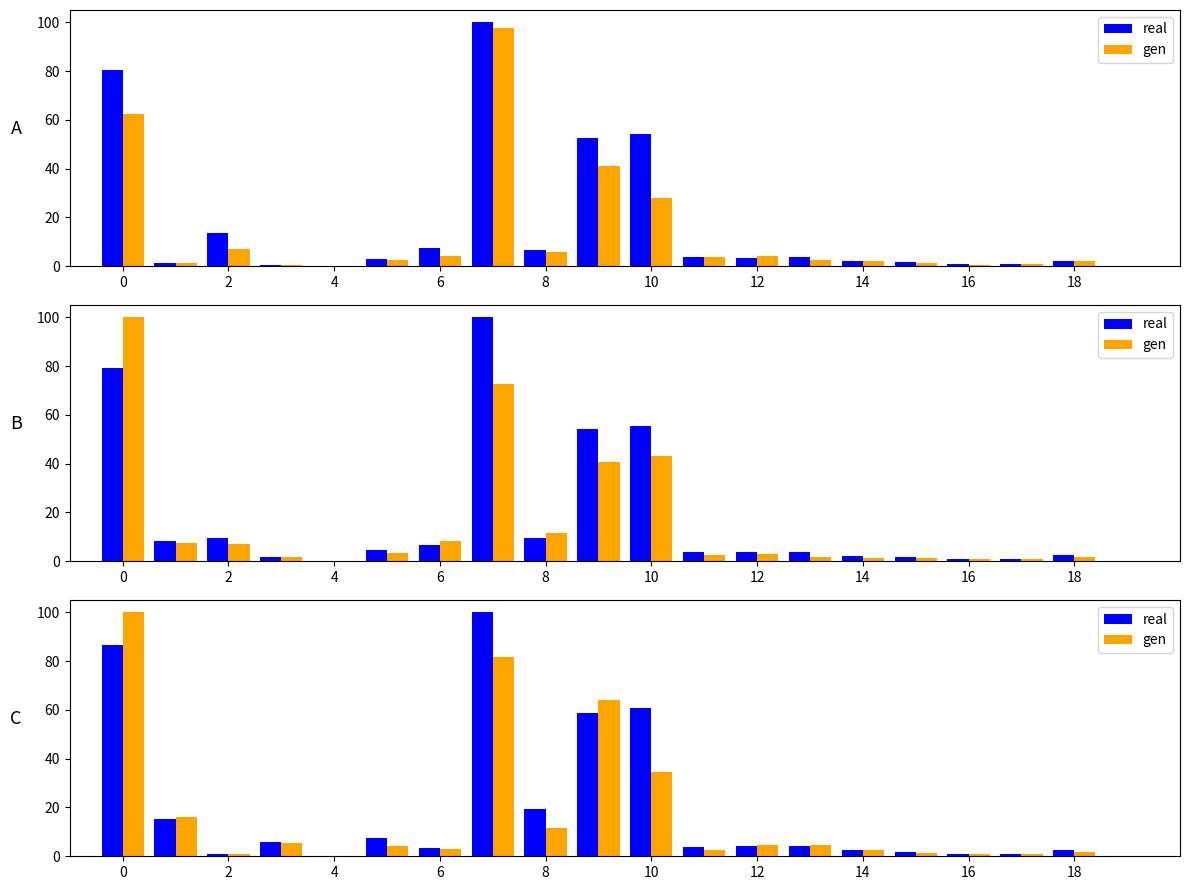

How many values in the gen series exceed 4?

10